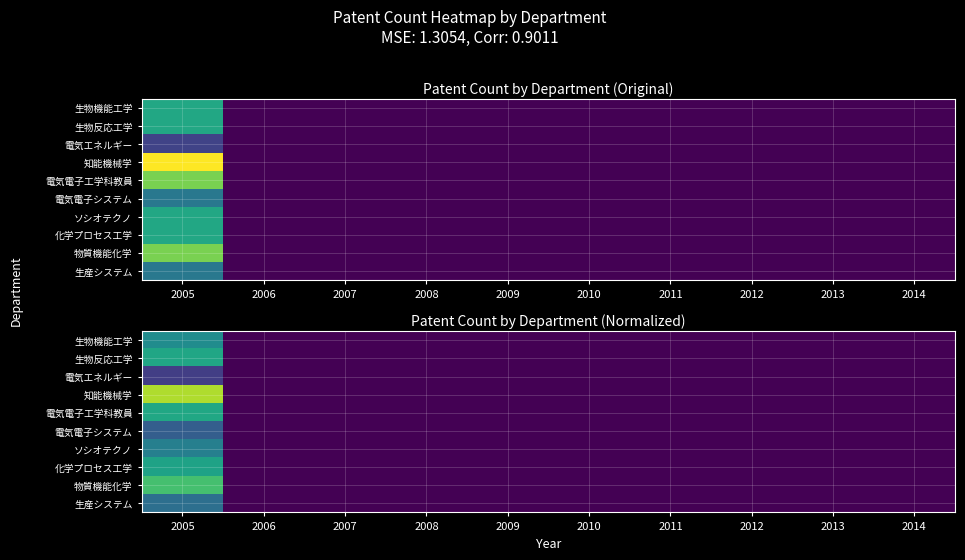

The 電気電子システム series shows 0.0 at 2010. True or false?

True